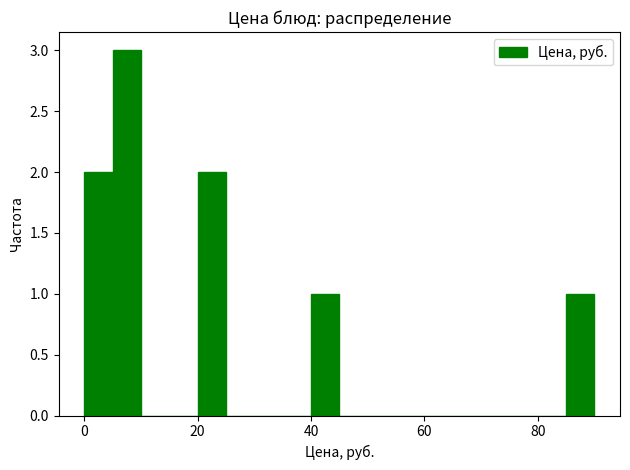

Read against the x-axis, roughly where is the centre of the tallest bar?

8